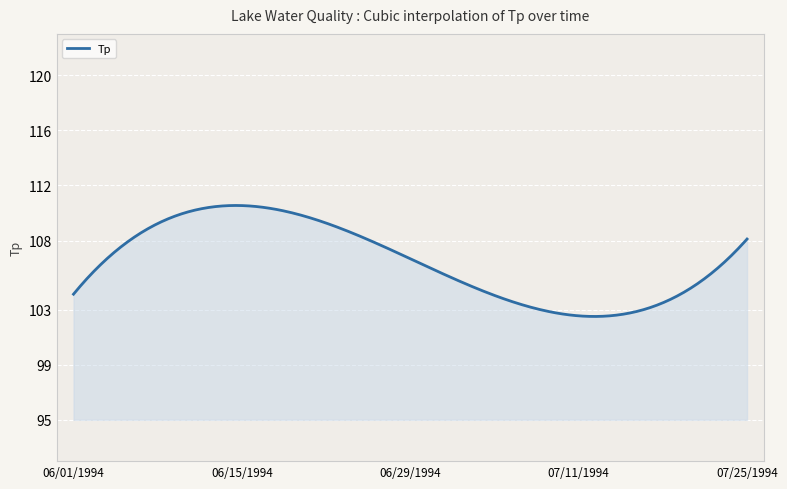

Does the chart display data point markers on the line(s)?

No